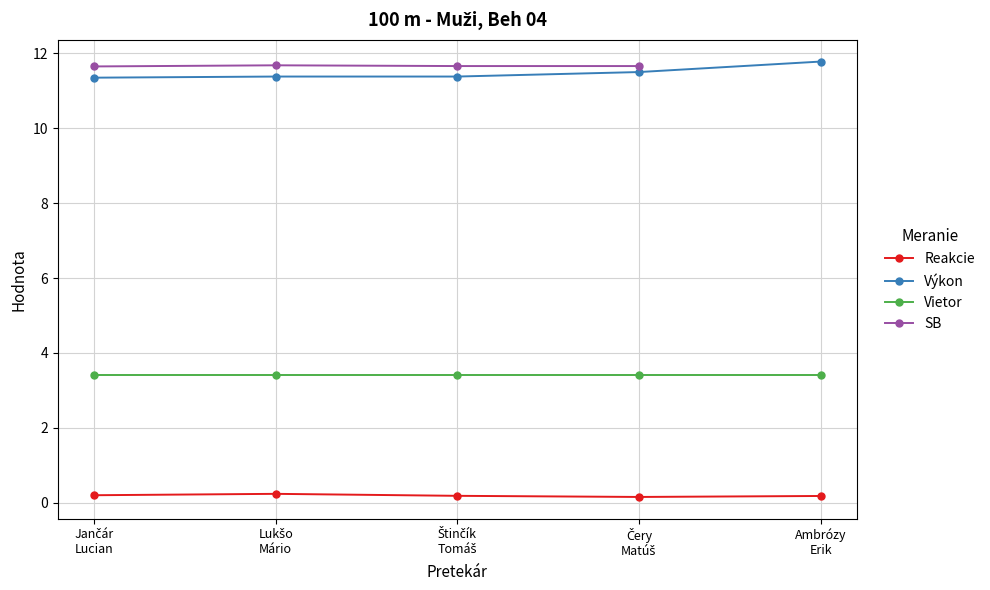

List the series in order of their peak value, highest first.

Výkon, SB, Vietor, Reakcie